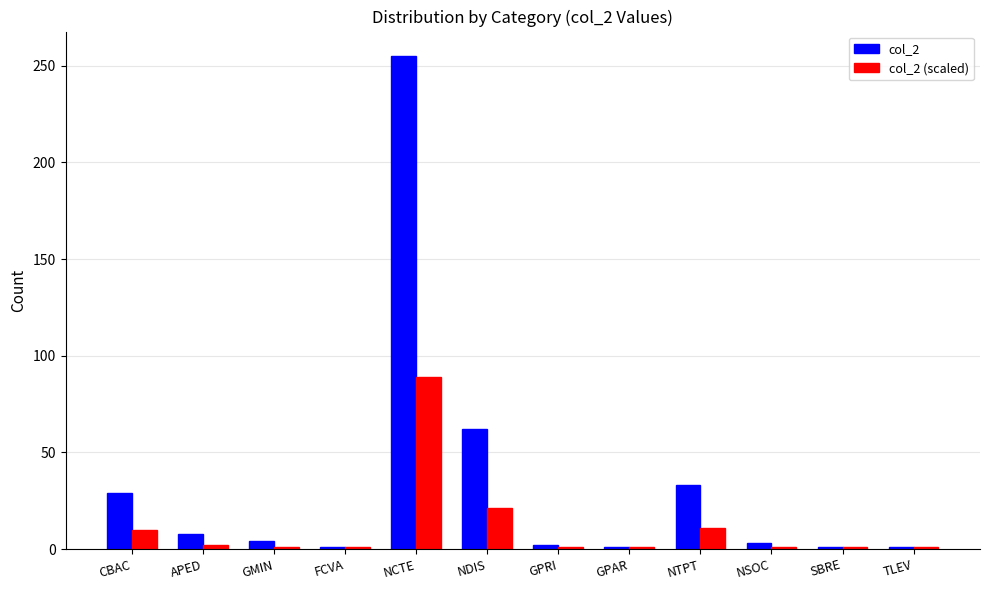

Is the value of col_2 (scaled) at NCTE greater than the value of col_2 at FCVA?

Yes